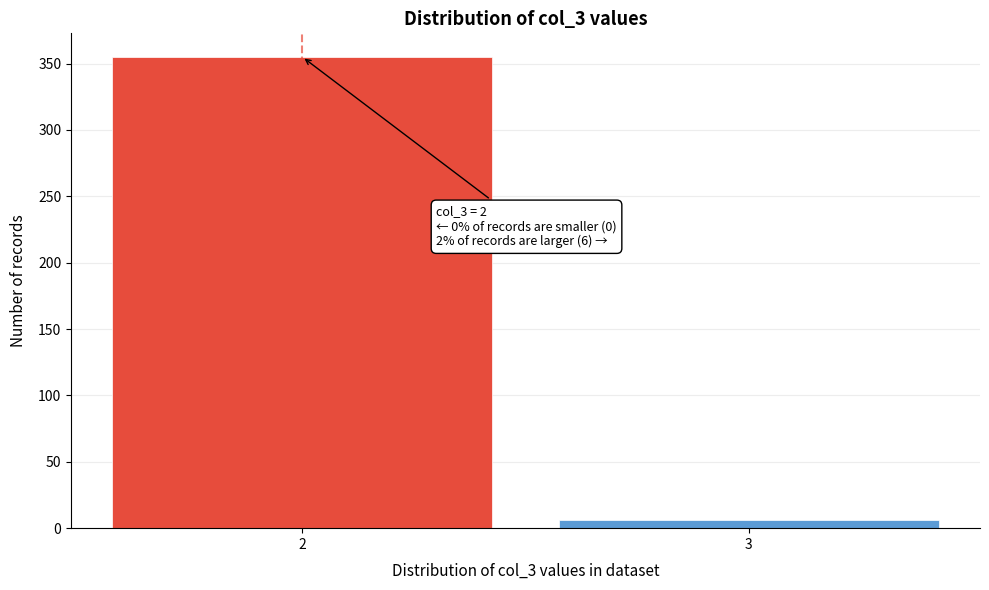

Reading left to right, what are all the values shown in this chart?

355	6